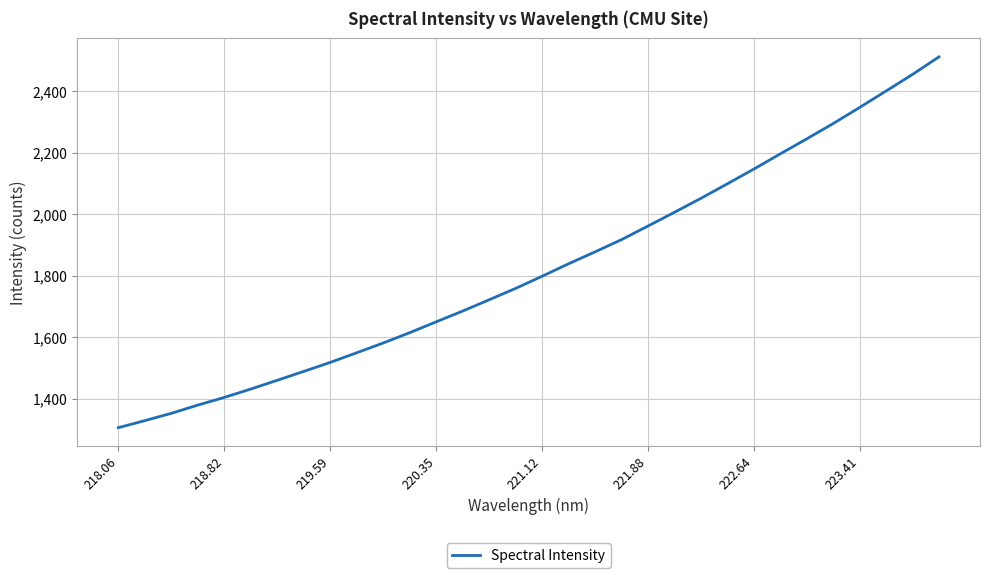

What is the difference between the maximum and minimum values?

1205.5